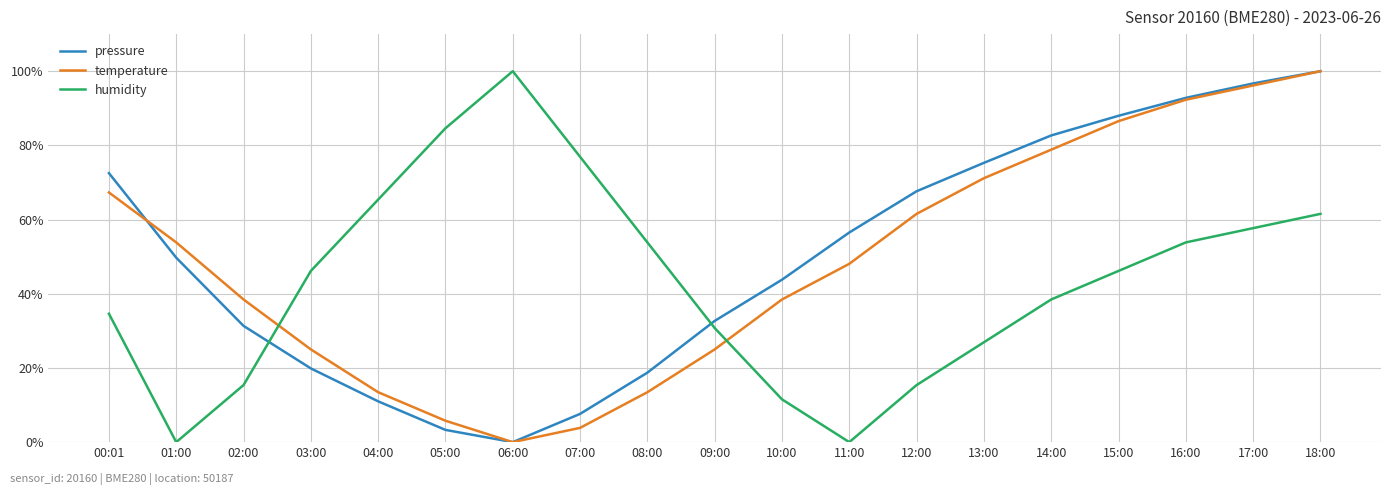

What is the difference between the highest and lowest values at 09:00?

7.7